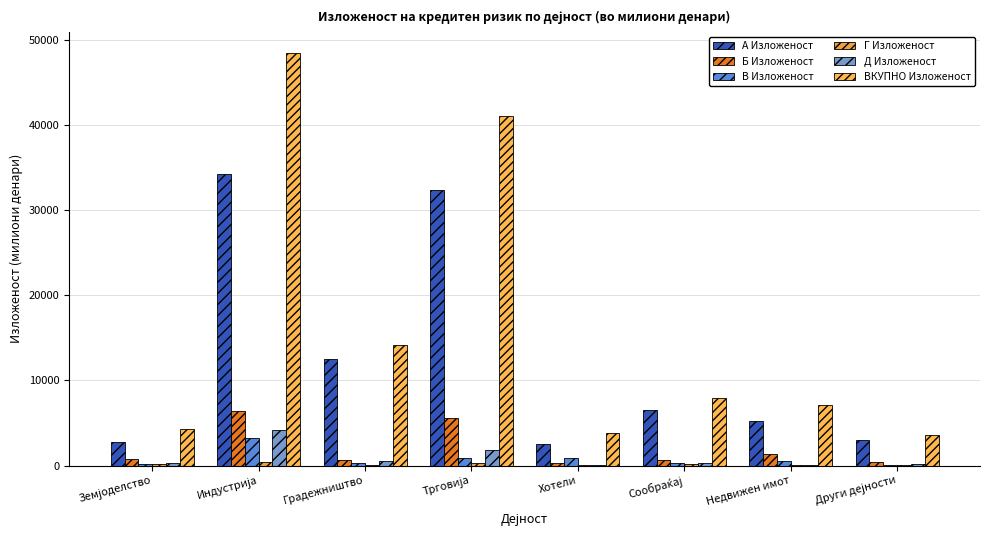

What is the value of the Д Изложеност bar at the 2nd from the left?

4168.4